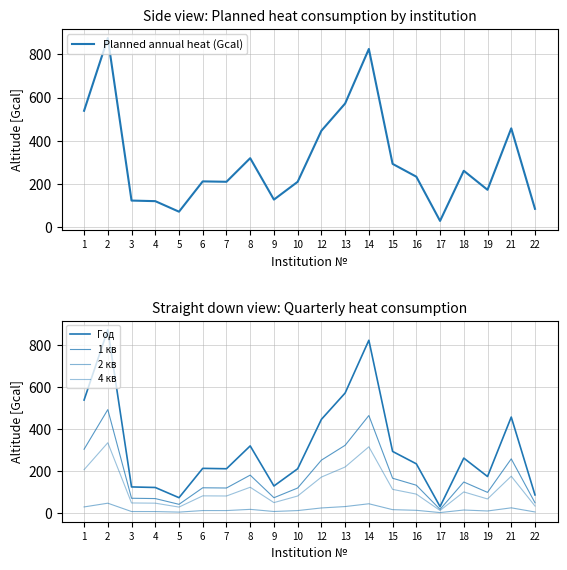

Between 14 and 22, which is larger?

14